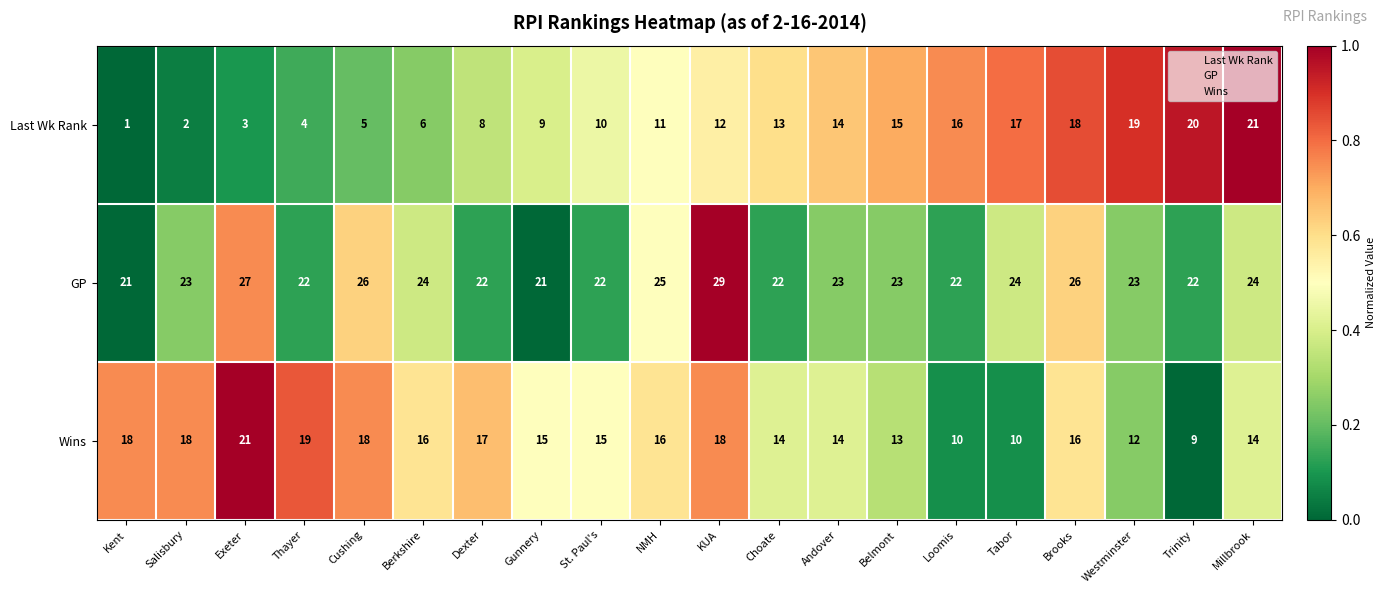

What is the sum of all Last Wk Rank values?

224